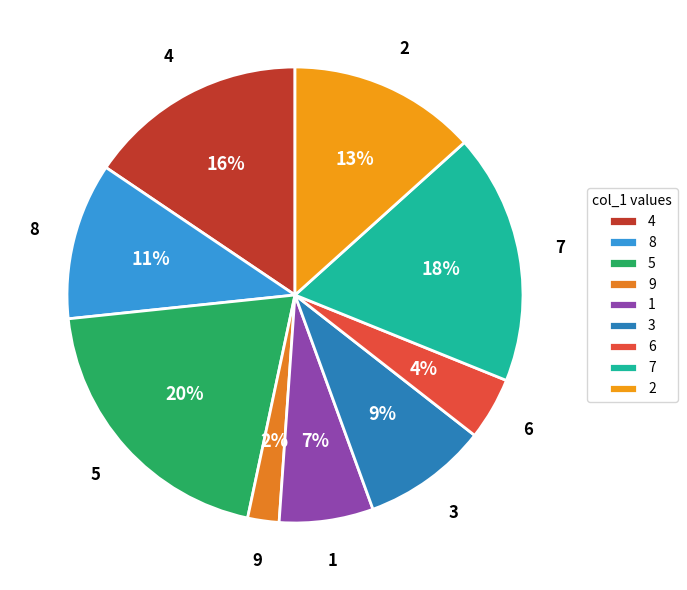

To the nearest percent, what is the difference between the largest and smallest slice percentages?

18%